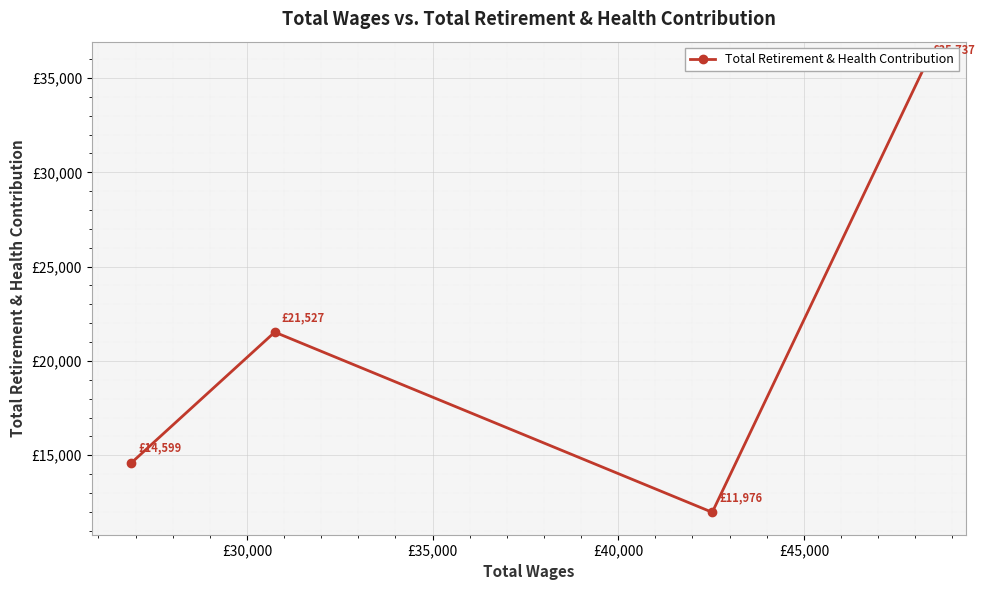

Where is the data nearest to the value 23856?

£30,000